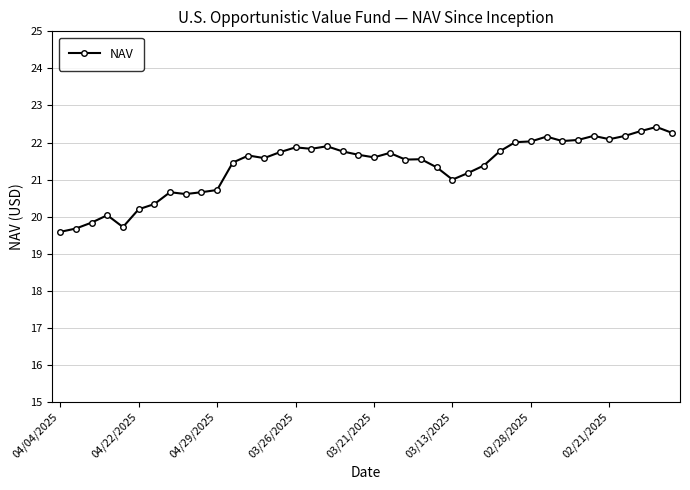

Does the chart display data point markers on the line(s)?

Yes